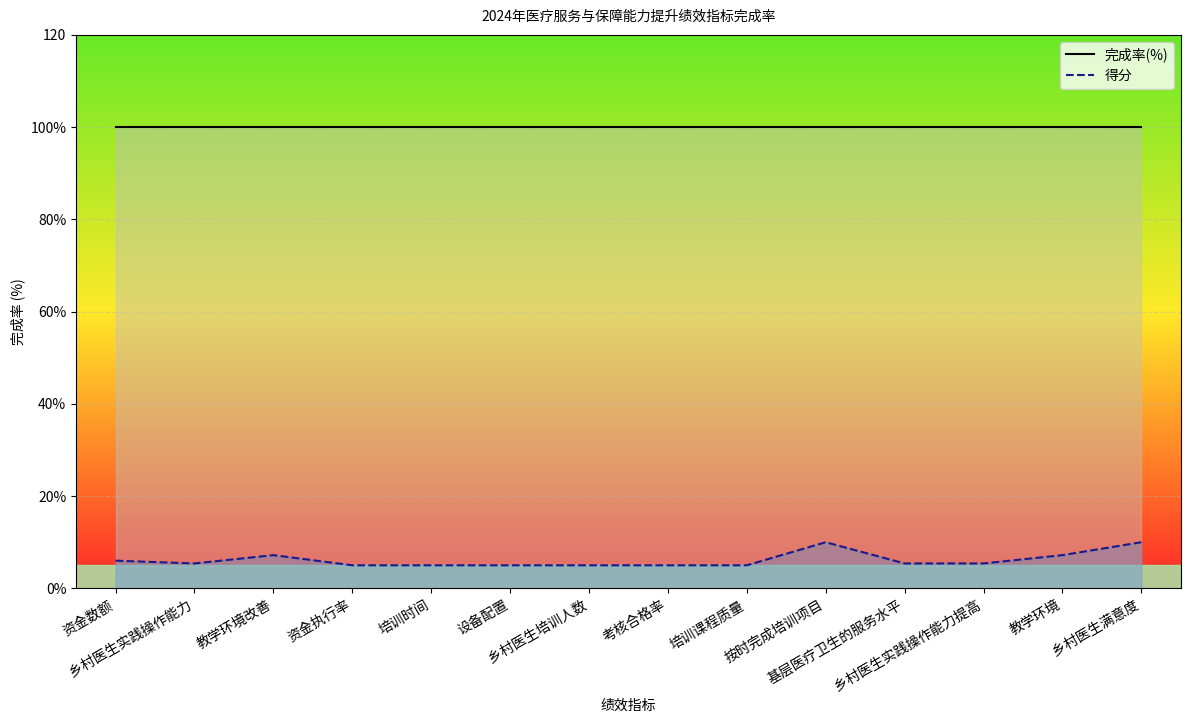

What is the maximum value for 完成率(%)?

100.0